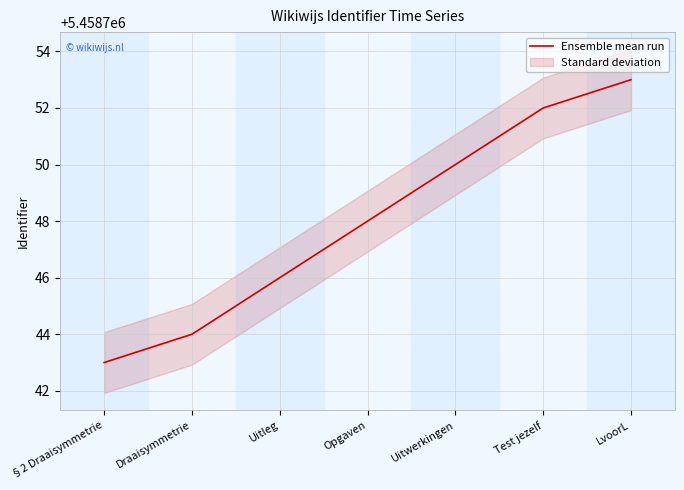

Does the chart have visible grid lines?

Yes